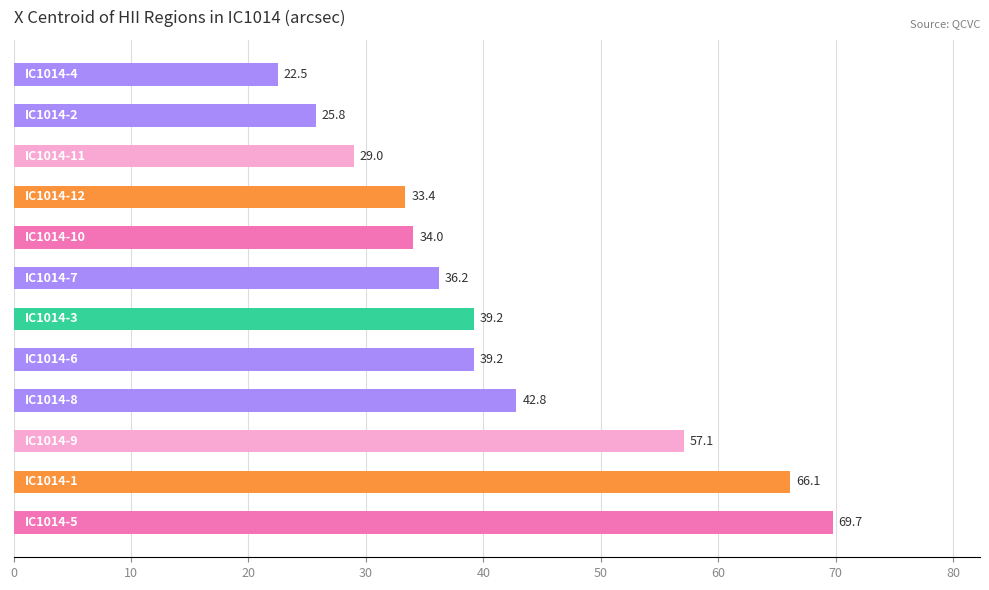

What is the difference between the maximum and minimum values?

47.3